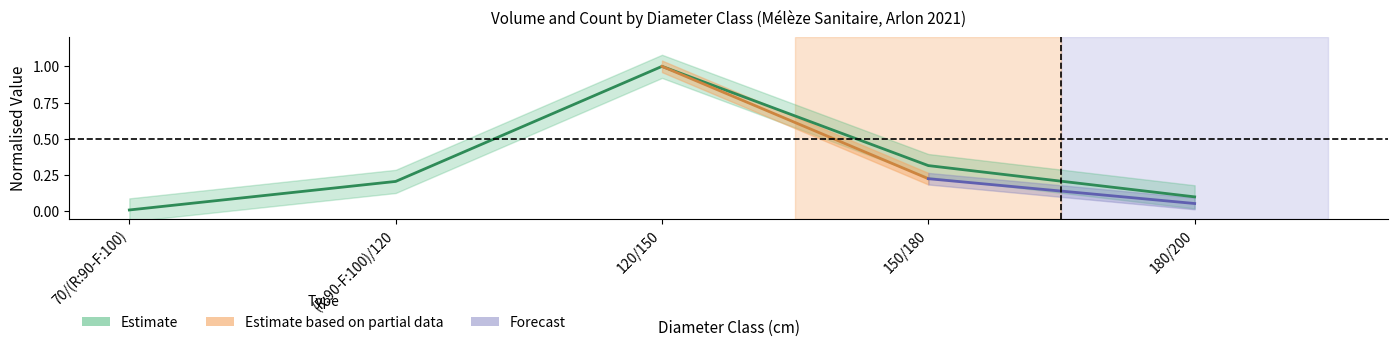

List the labels in order of value, largest first.

120/150, 150/180, (R:90-F:100)/120, 180/200, 70/(R:90-F:100)